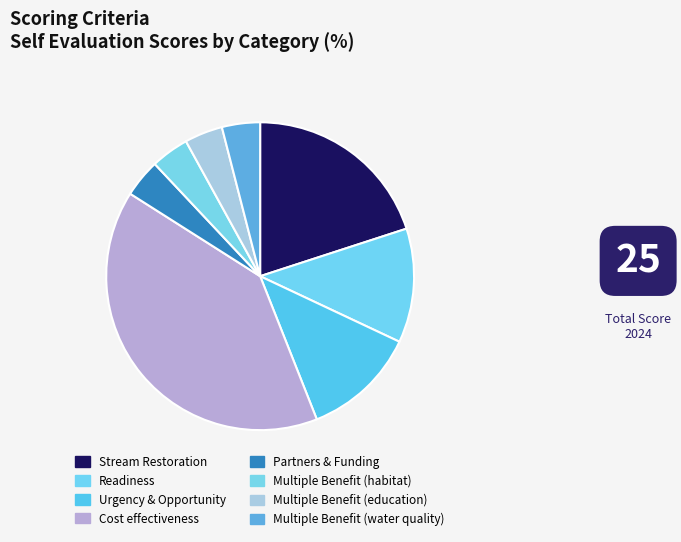

Is Cost effectiveness the majority of the pie?

No